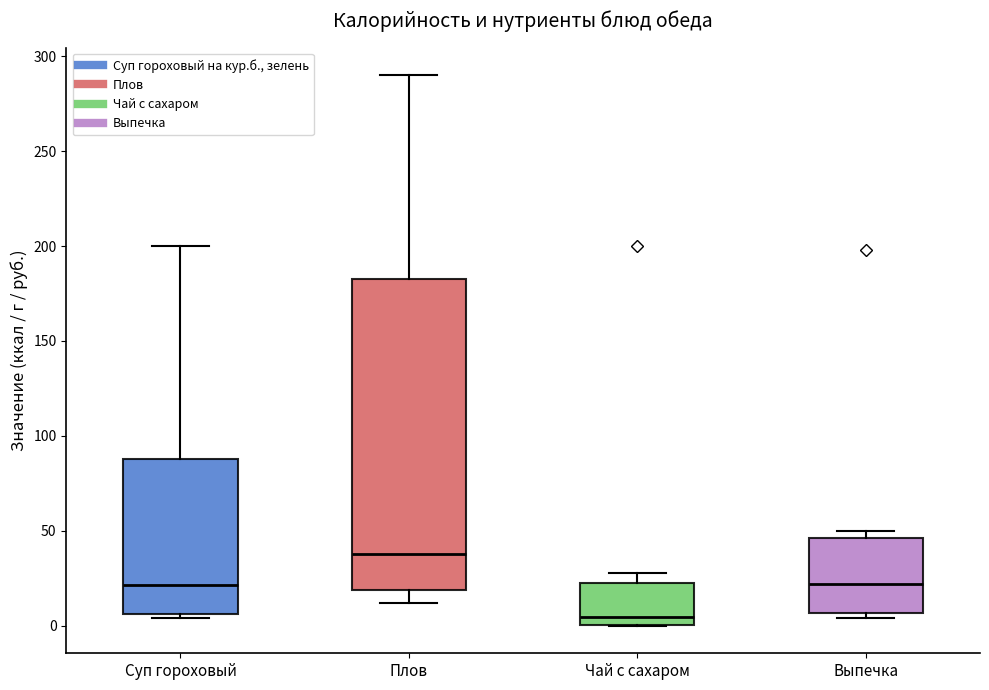

Reading left to right, transcribe this box plot: for each box, give where its median line is, the range the box spans, and where its two whiskers end, as read against the y-axis. The values are not printed on the chart, so give them approximately, as read against the axis.

Суп гороховый: median 20, box 5 to 90, whiskers 5 (just below the box's lower edge) to 200
Плов: median 40, box 20 to 180, whiskers 10 to 290
Чай с сахаром: median 5, box 0 to 25, whiskers 0 to 30
Выпечка: median 20, box 5 to 45, whiskers 5 (just below the box's lower edge) to 50